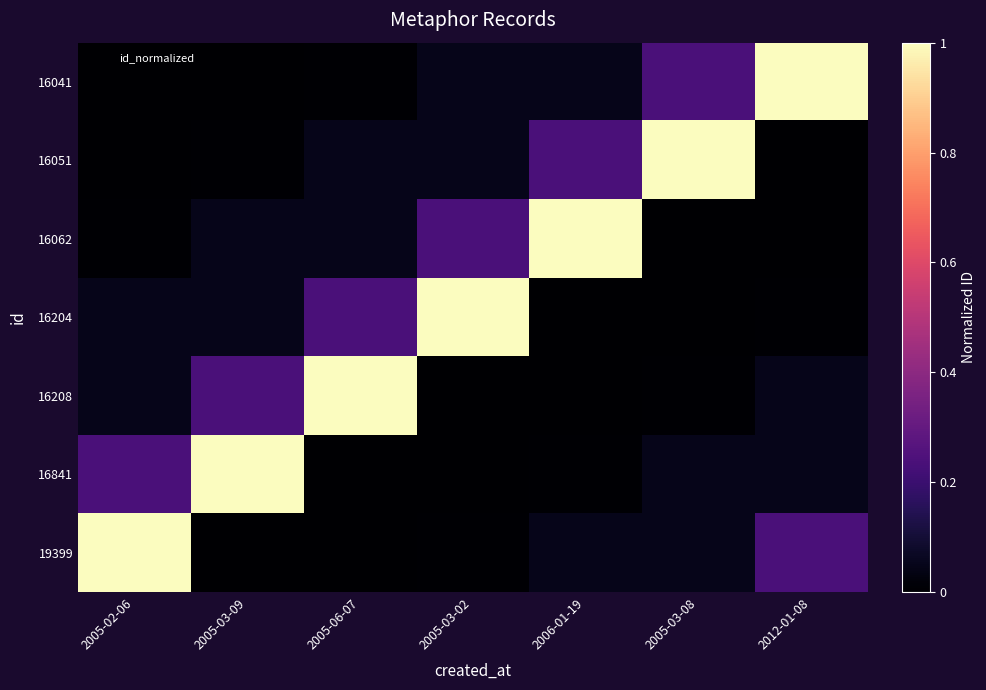

At which category does the chart reach its minimum across all series?

2005-02-06